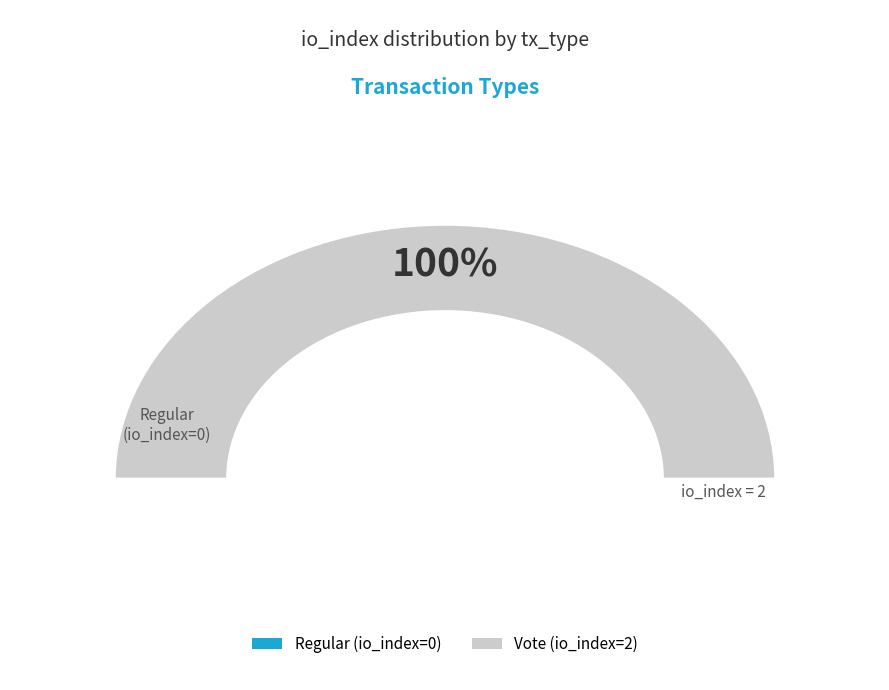

Which slice is the largest?

Vote